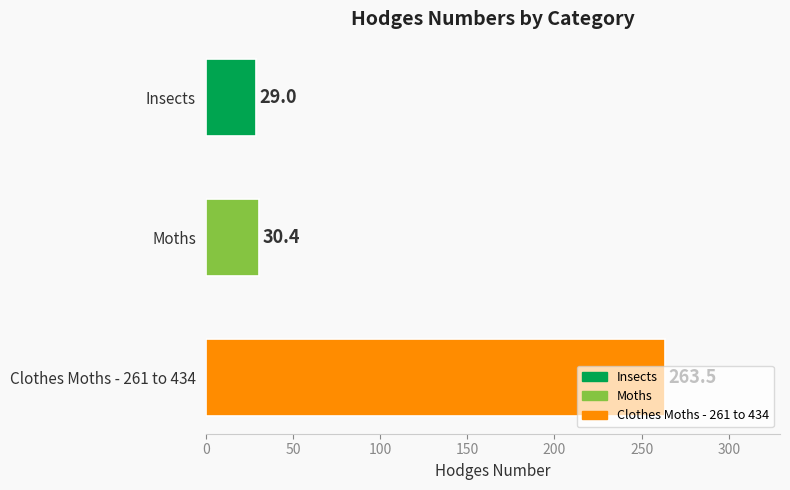

The chart shows a value of 30.4 at Moths. True or false?

True